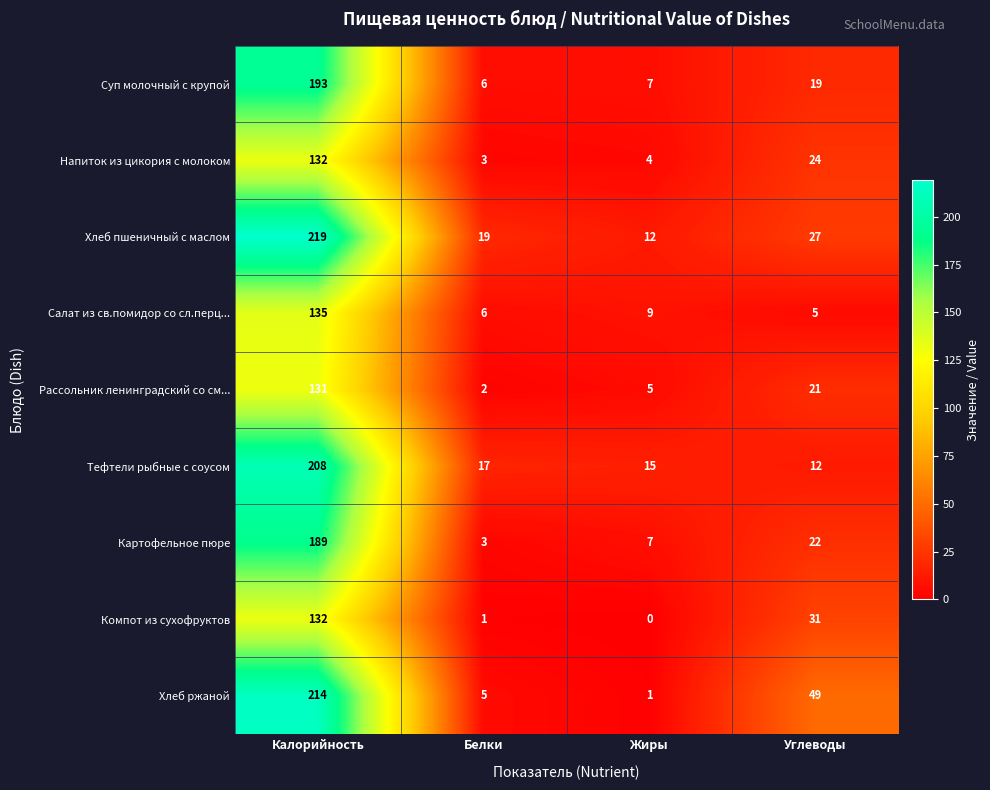

At Углеводы, list the series in order from largest to smallest.

Хлеб ржаной, Компот из сухофруктов, Хлеб пшеничный с маслом, Напиток из цикория с молоком, Картофельное пюре, Рассольник ленинградский со см..., Суп молочный с крупой, Тефтели рыбные с соусом, Салат из св.помидор со сл.перц...